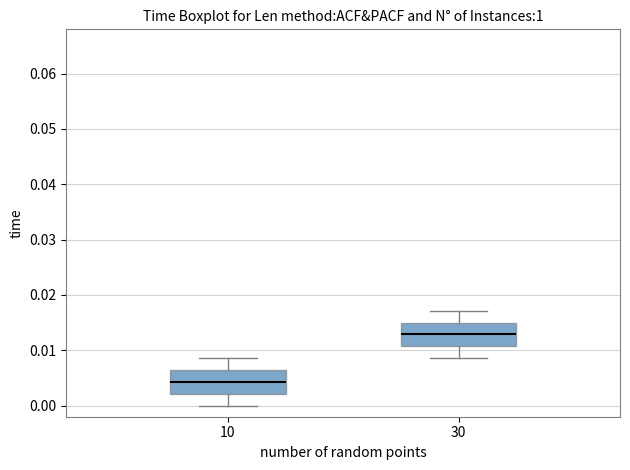

Where does the median line of the box at x = 30 sit on the y-axis? The values are not printed on the chart, so give them approximately, as read against the axis.

0.013